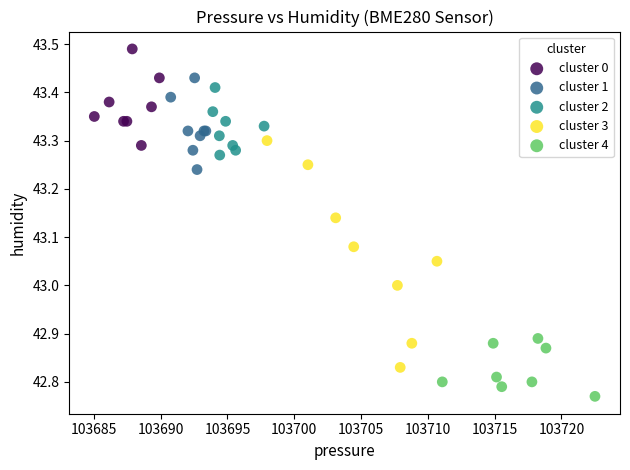

Which series reaches the maximum Y coordinate?

cluster 0